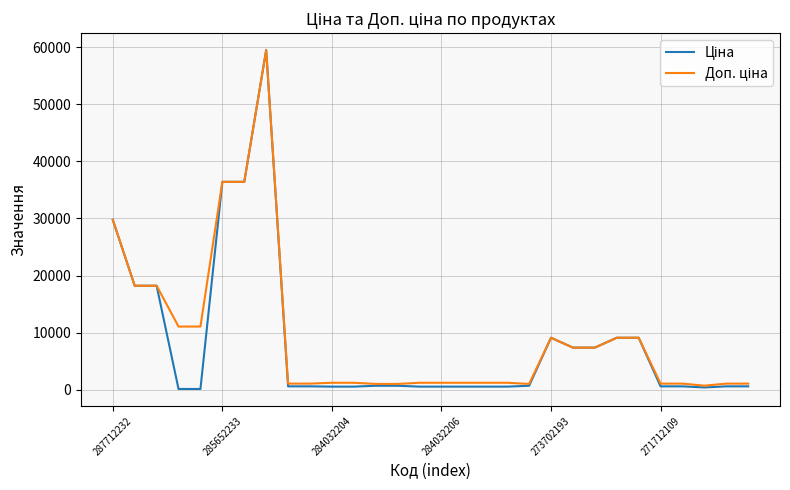

What is the greatest value displayed?

59523.0